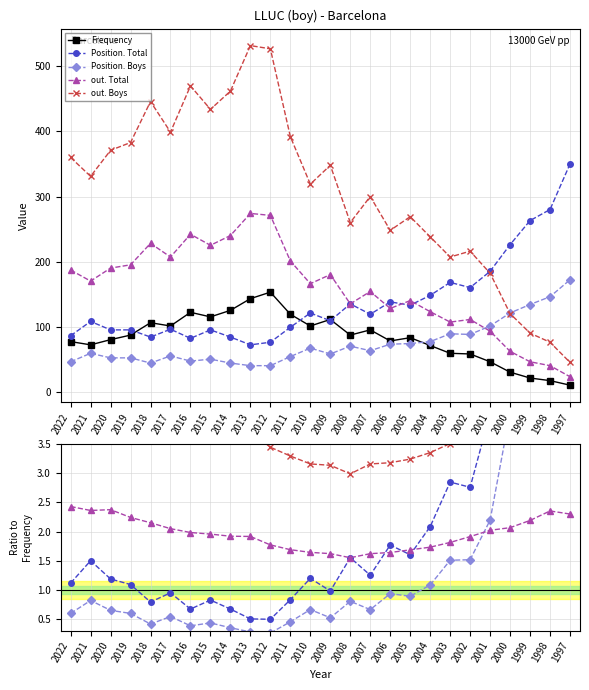

What is the value of the out. Total point at the 1st from the left?

2.4